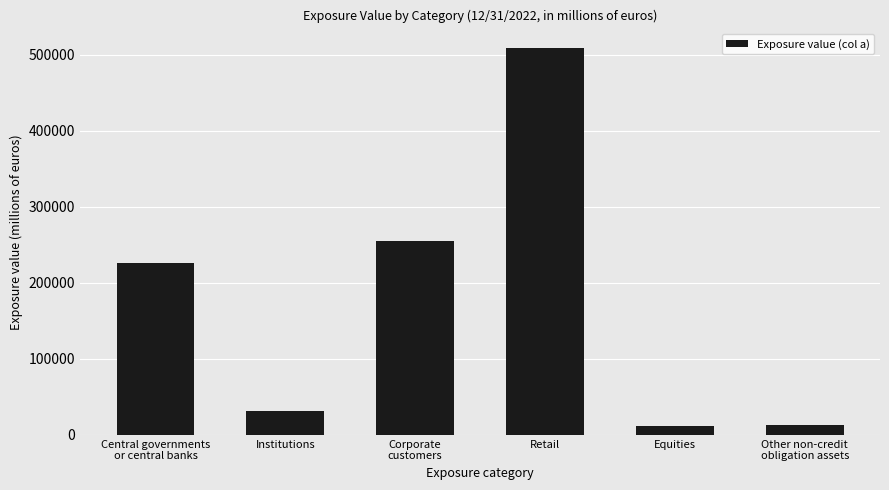

What is the sum of the values at Central governments
or central banks and Equities?

236937